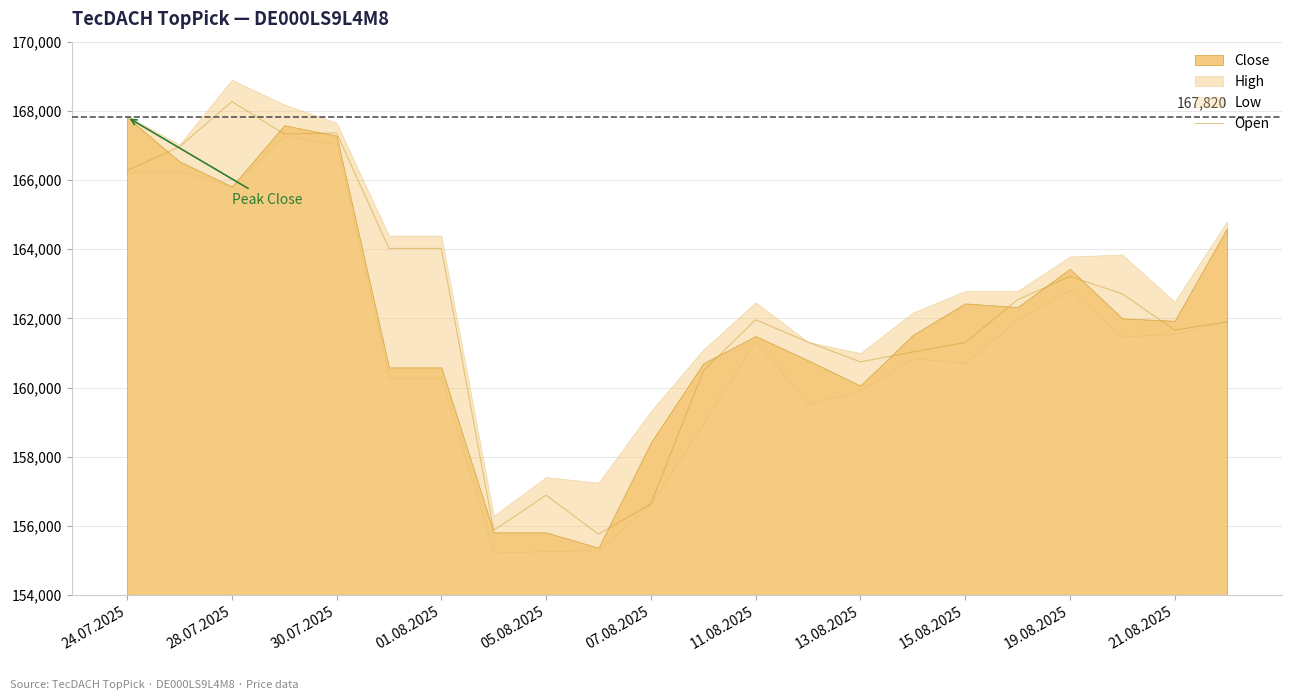

What is the minimum value for Open?

155764